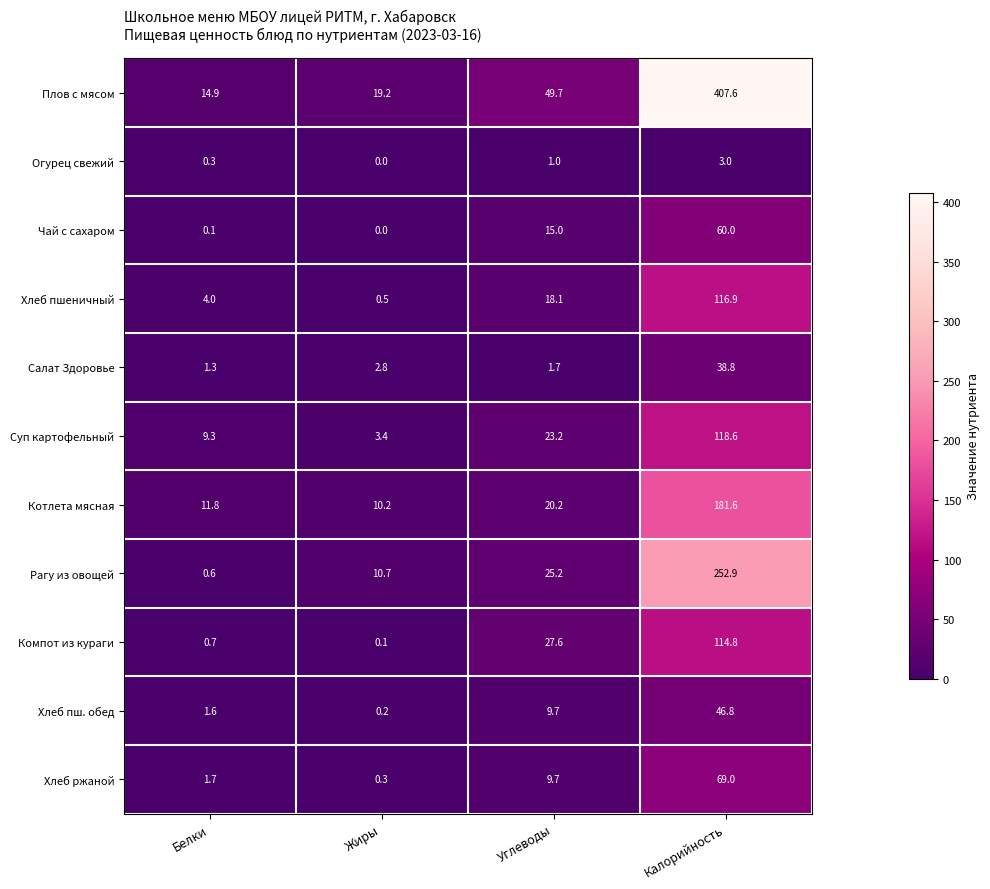

At which label is Хлеб ржаной closest to 34?

Углеводы